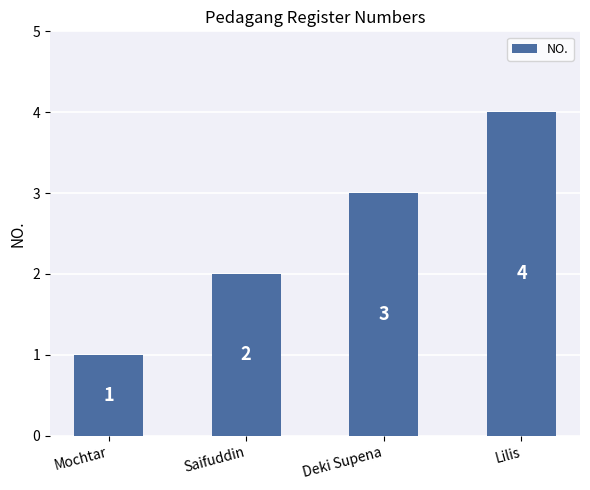

Between Saifuddin and Deki Supena, which is larger?

Deki Supena